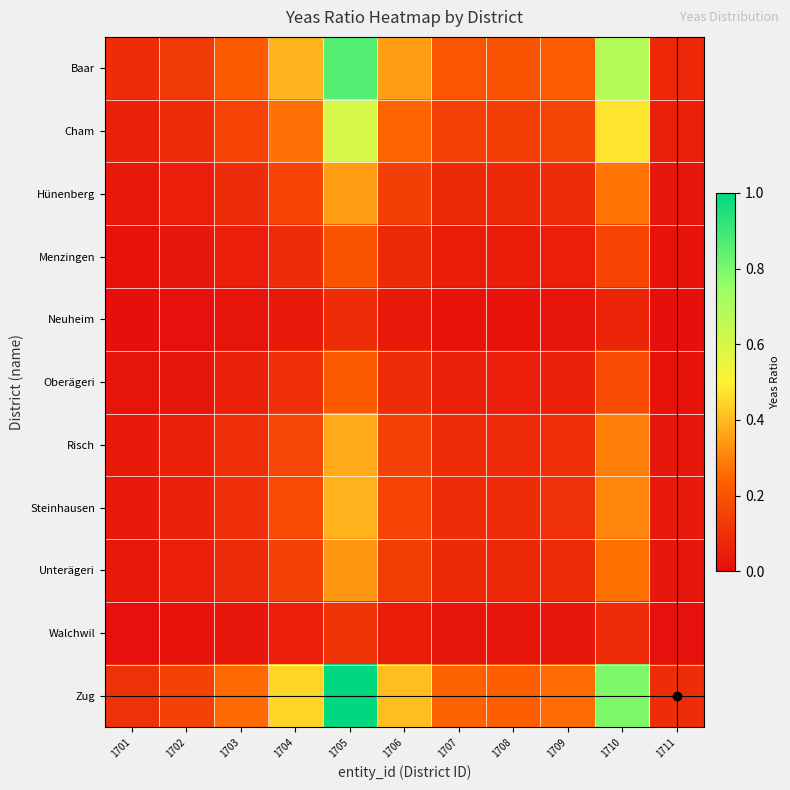

What is the spread (max minus min) of values at 1706?

0.4